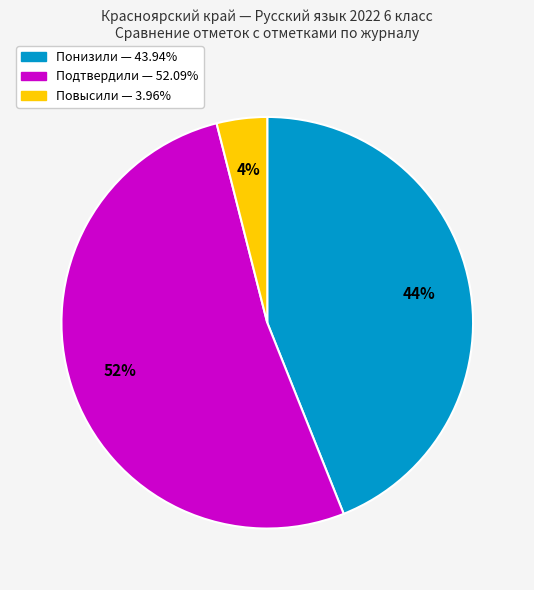

Does any single category account for the majority?

Yes